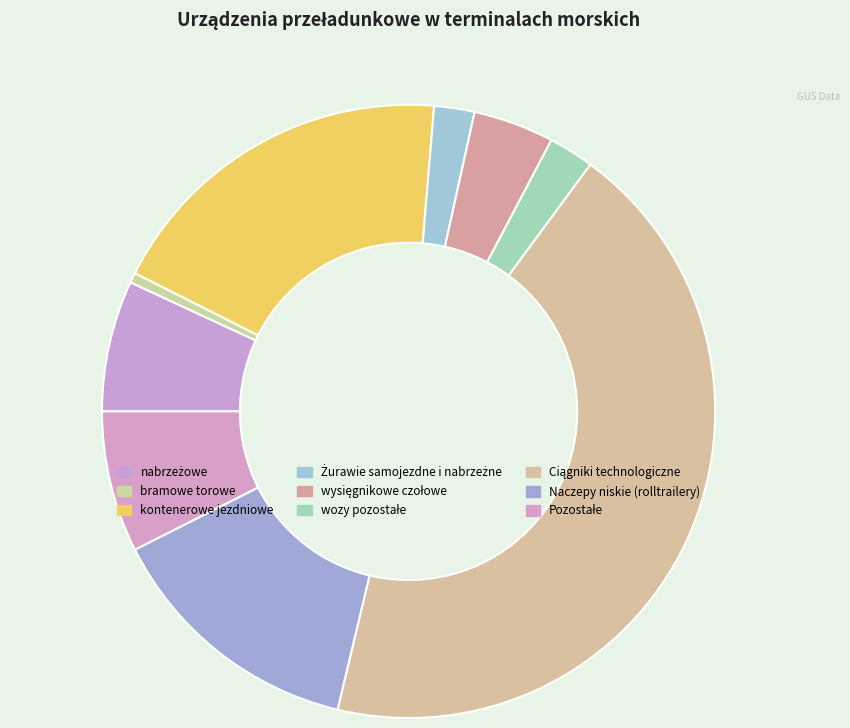

How many slices are in this pie chart?

9